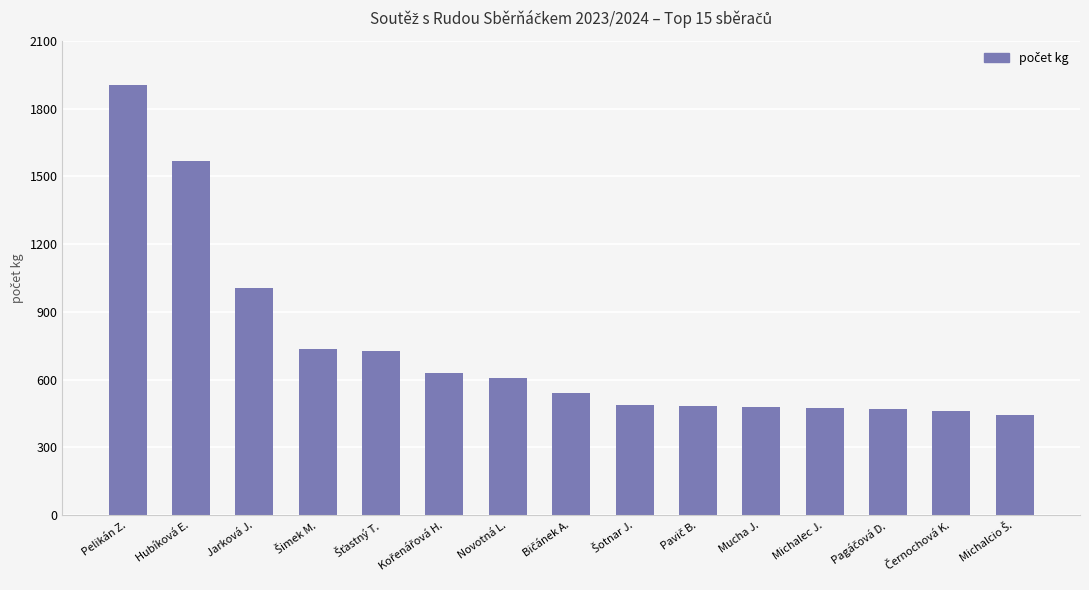

What is the difference between the second highest and minimum values?

1123